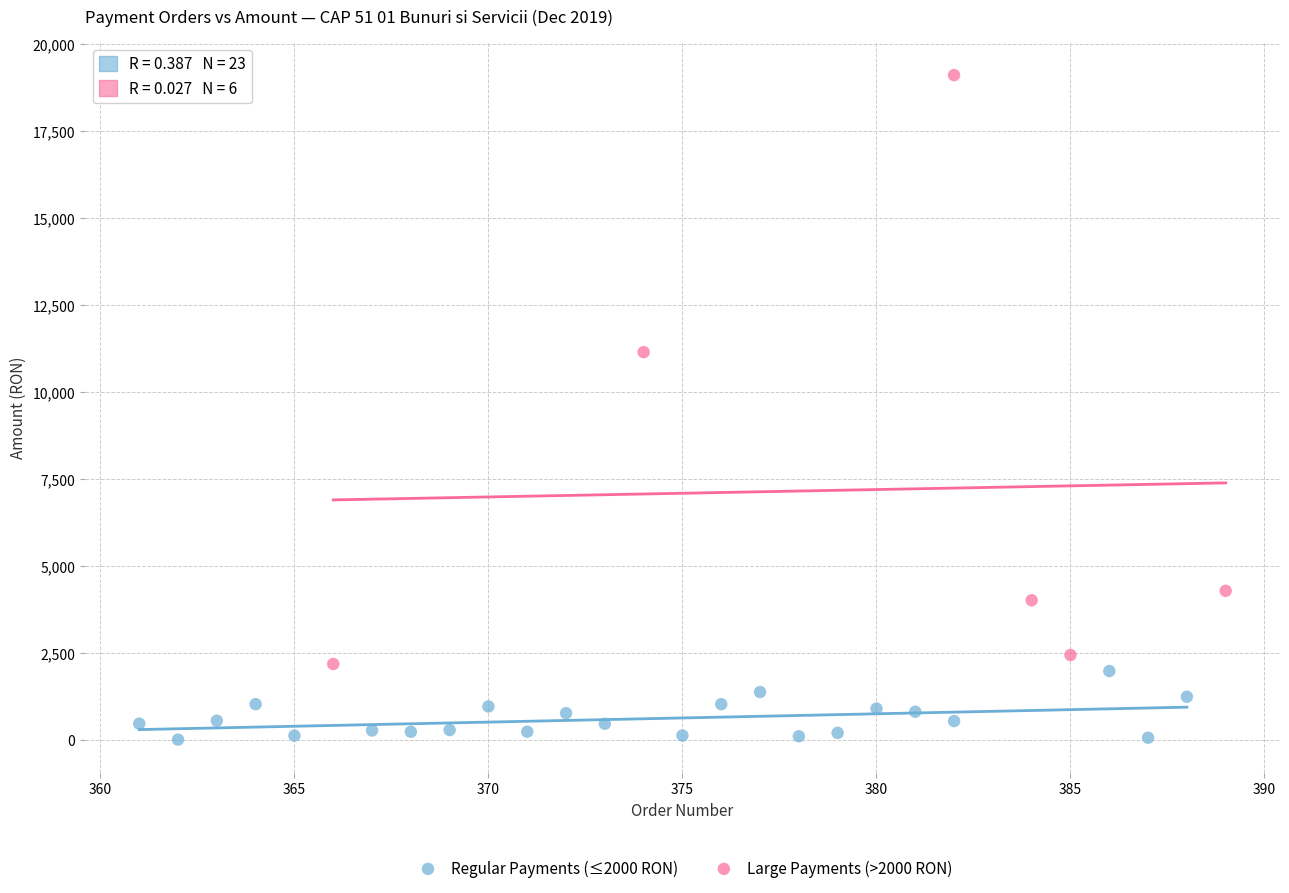

Which series has the largest Y range (max minus min)?

Large Payments (>2000 RON)